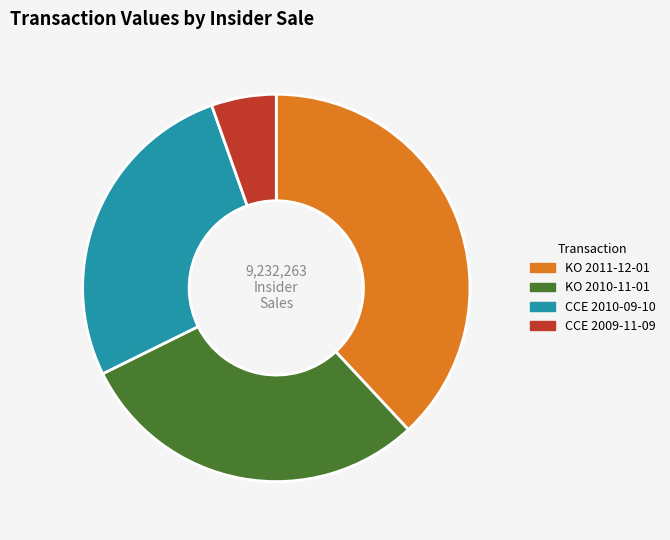

What percentage is the CCE 2010-09-10 slice, to the nearest percent?

27%